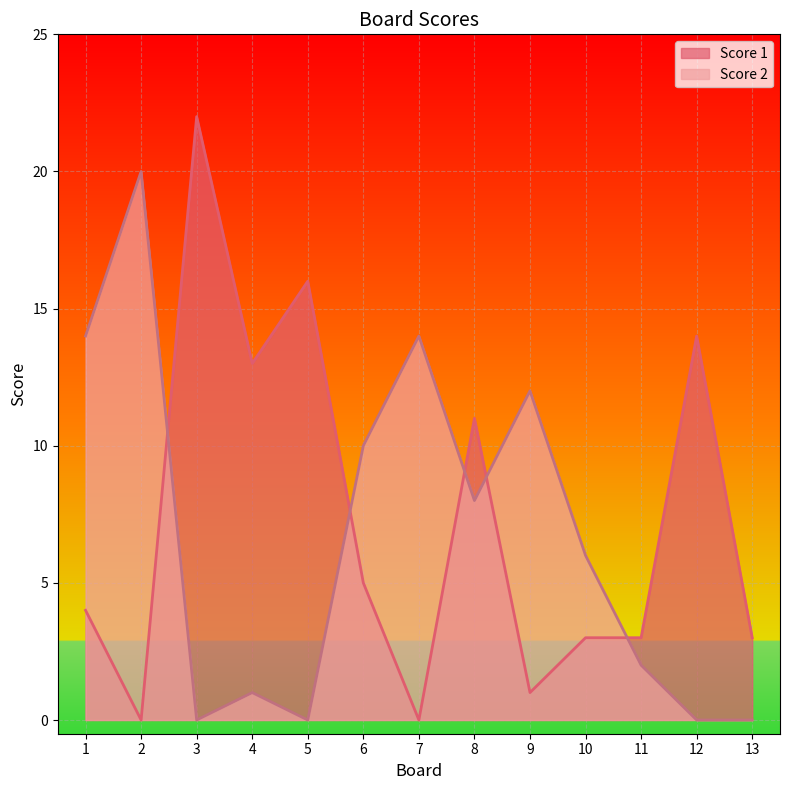

Rank the series at 9 from highest to lowest value.

Score 2, Score 1